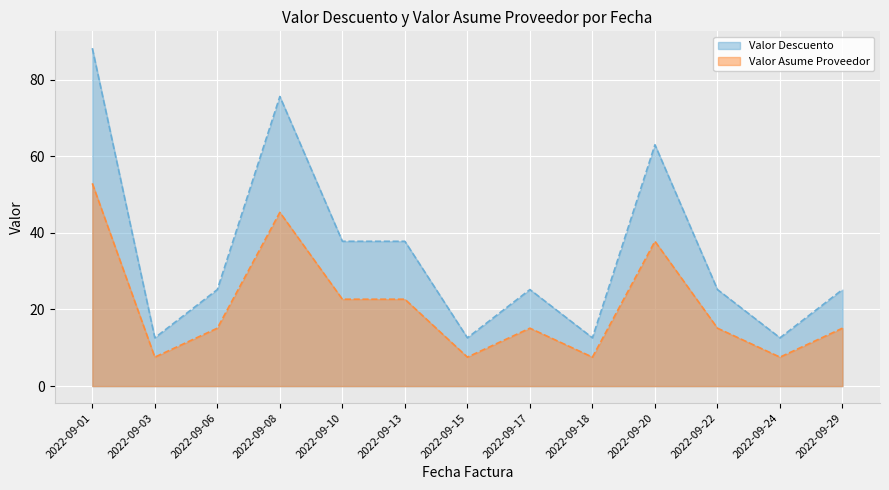

What is the lowest value of the Valor Descuento series?

12.6